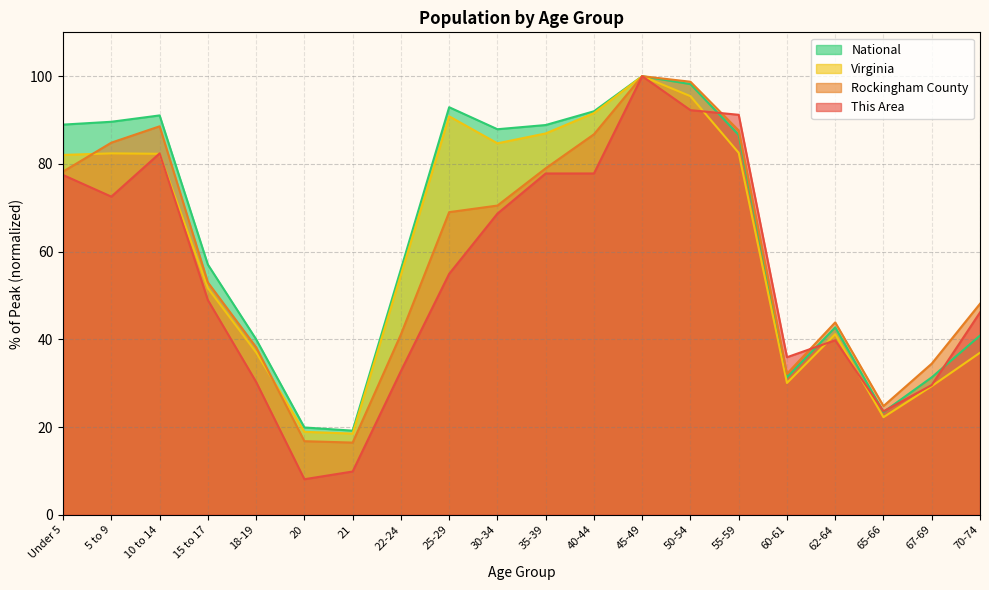

At which category is the sum across all series the highest?

45-49